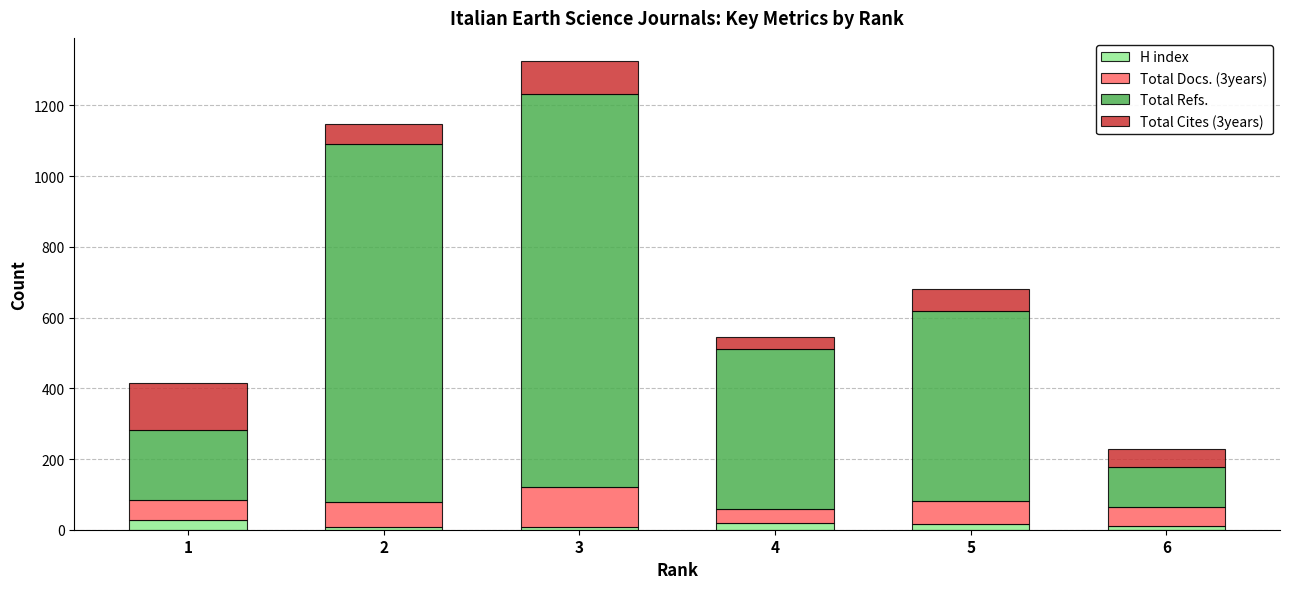

What is the maximum value for H index?

28